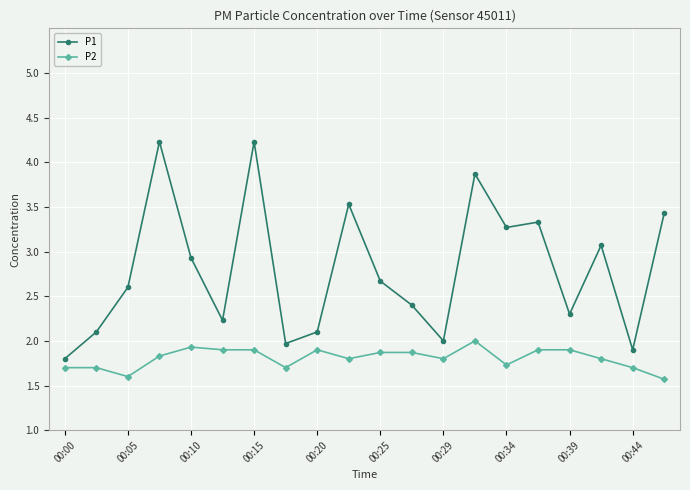

What is the lowest value of the P2 series?

1.6